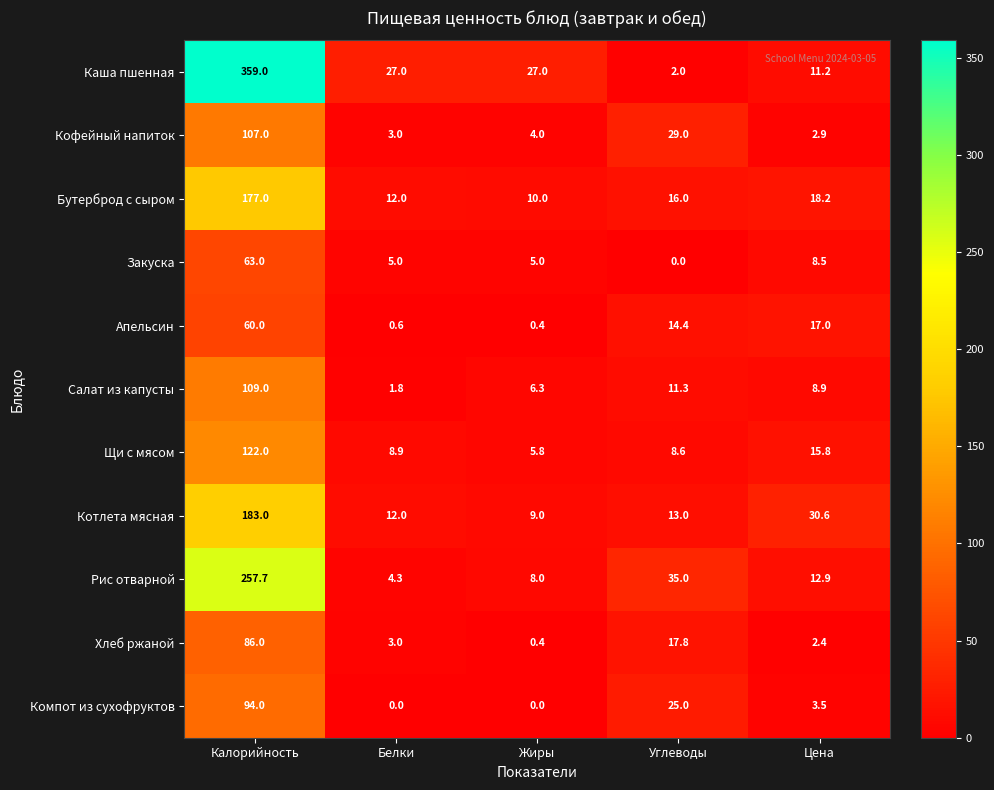

How many positive values does the Компот из сухофруктов series have?

3